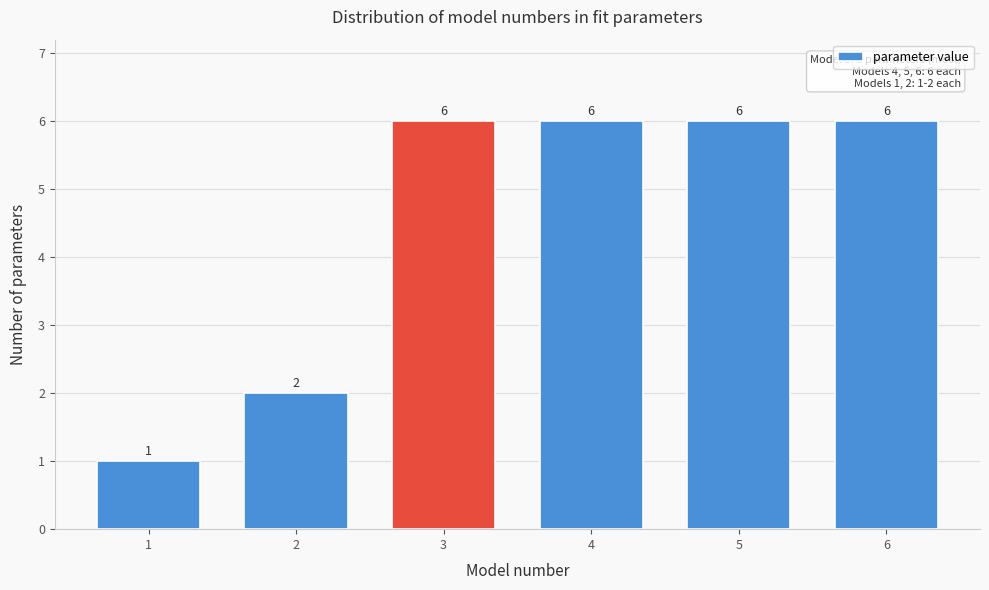

Reading right to left, list all the values displayed in this chart.

6	6	6	6	2	1